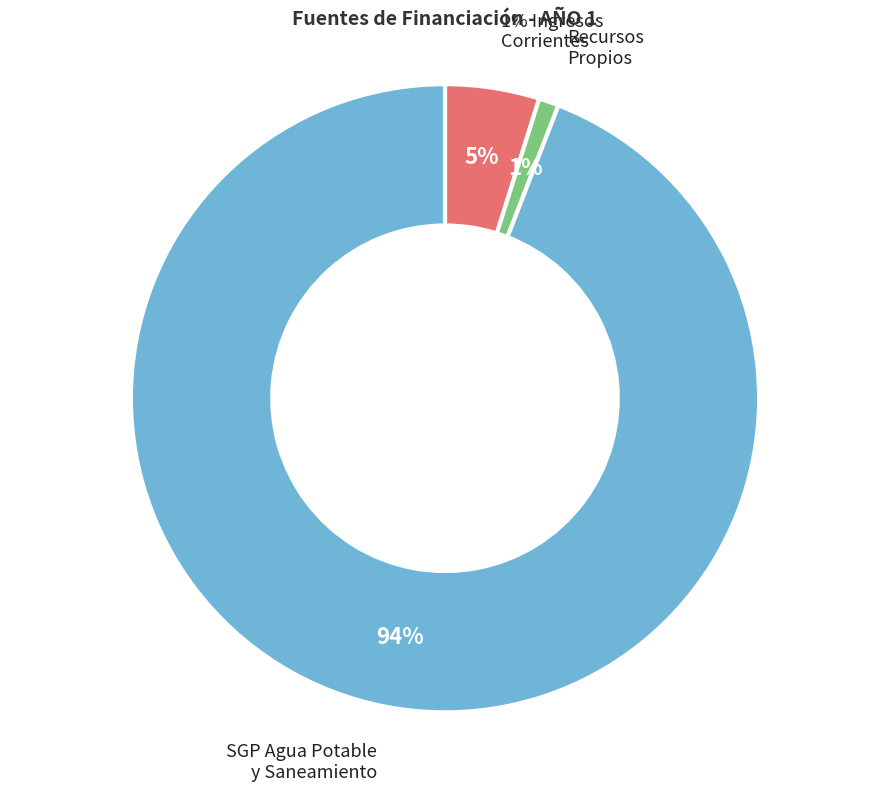

What is the change in value from RECURSOS PROPIOS to SGP DE AGUA POTABLE Y SANEAMIENTO BÁSICO?

+33043979997